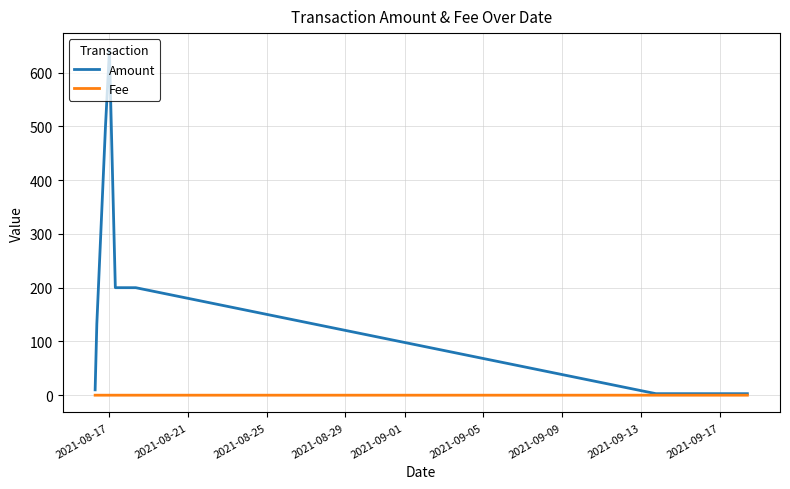

What is the difference between the second highest and minimum values in the Amount series?

497.2